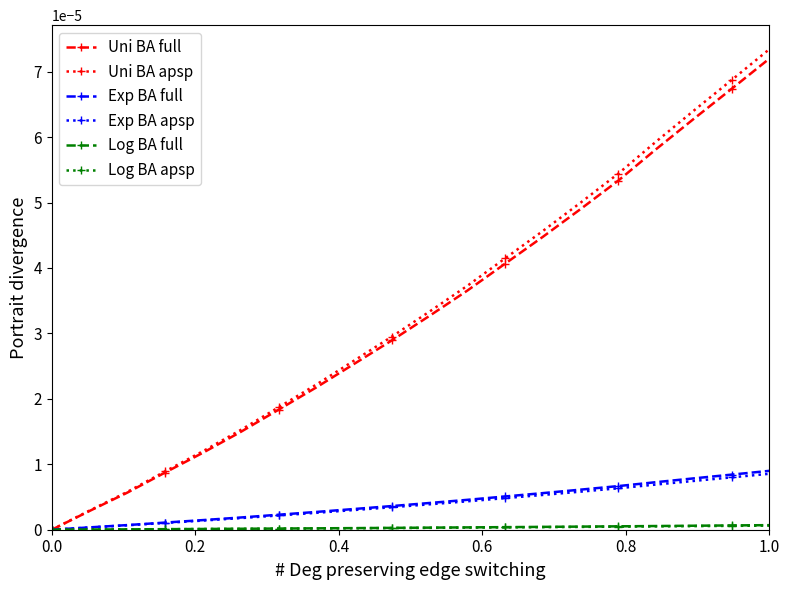

At which category is the sum across all series the highest?

1.0